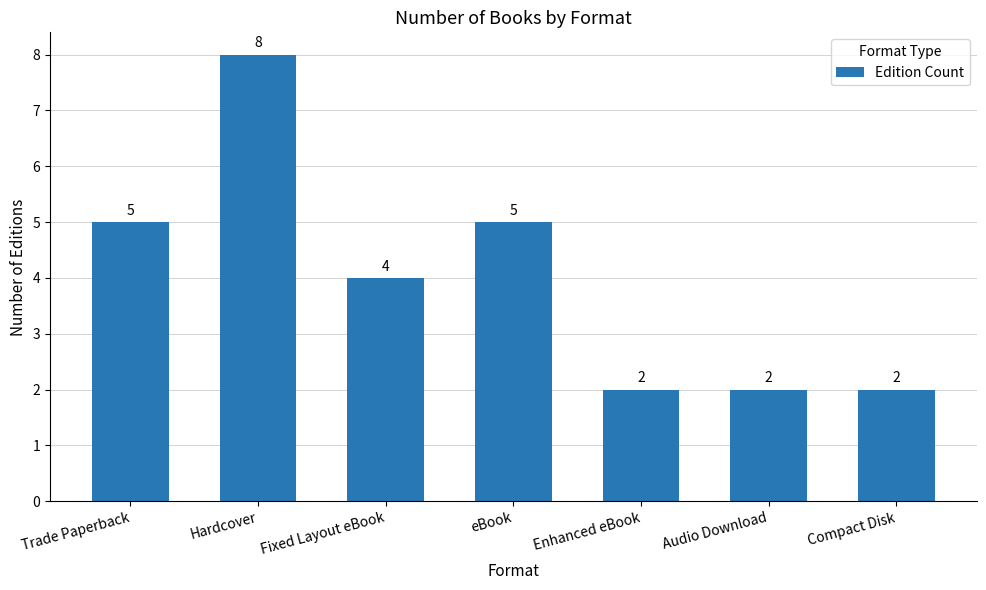

What is the value of the 3rd bar from the left?

4